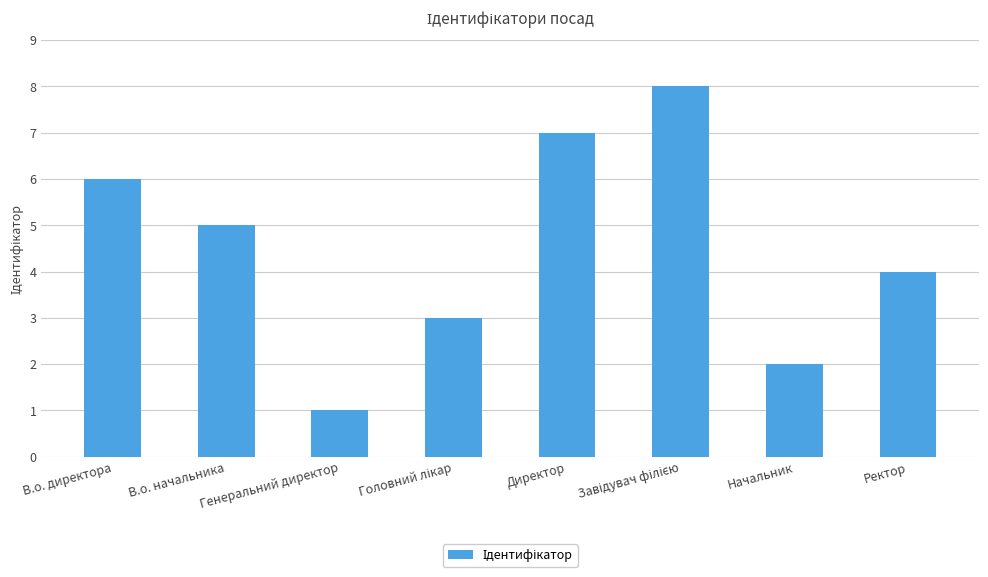

What is the label of the 6th bar from the right?

Генеральний директор